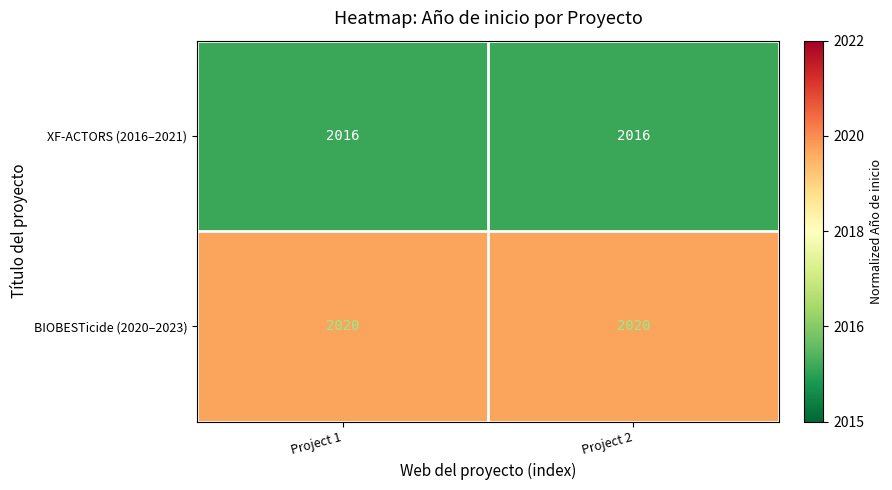

At Project 1, list the series in order from largest to smallest.

BIOBESTicide (2020–2023), XF-ACTORS (2016–2021)